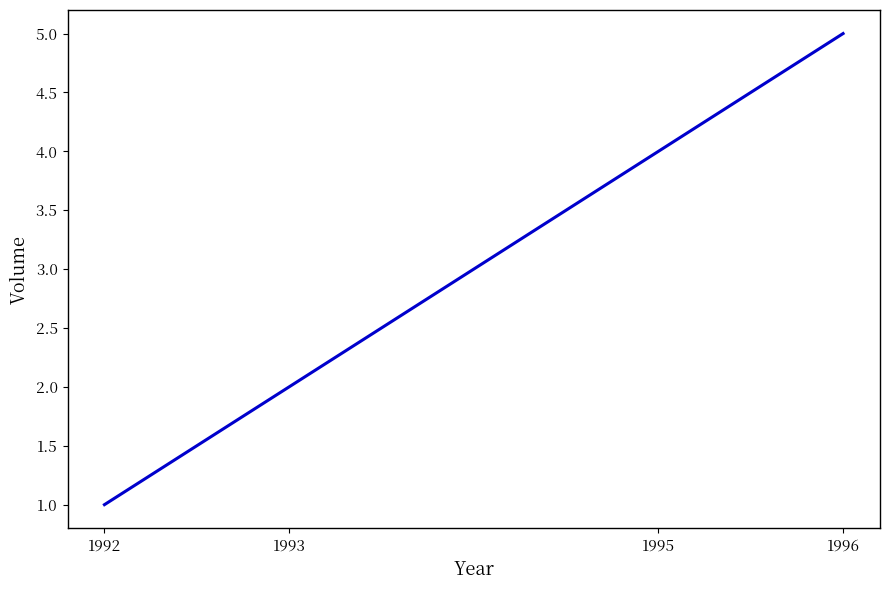

What is the minimum value shown in the chart?

1